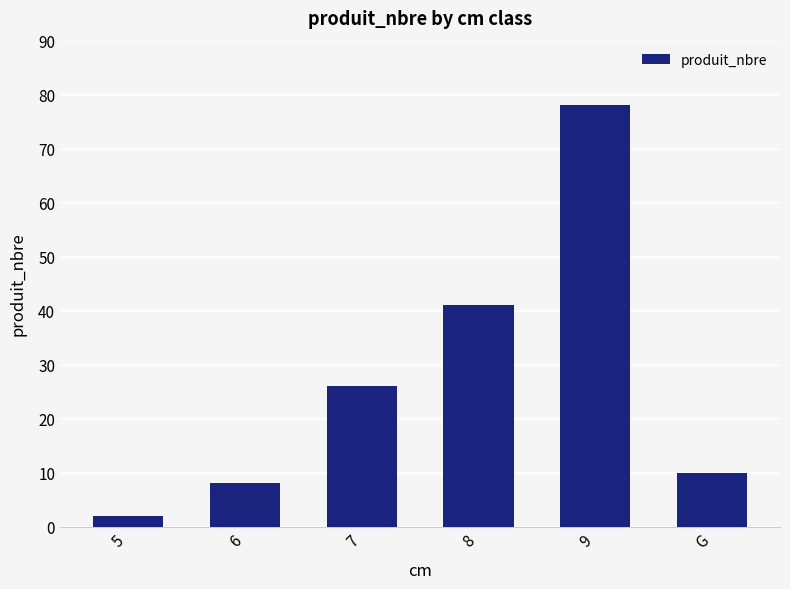

What is the sum of the values at 5 and 9?

80